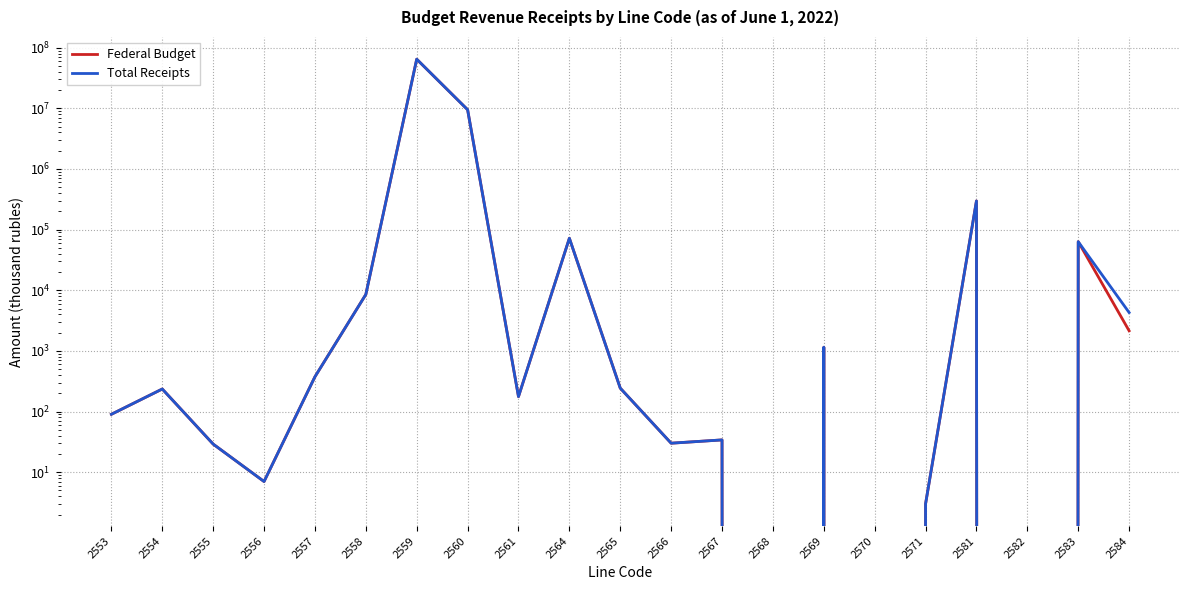

How many data points in Federal Budget are less than 235?

10